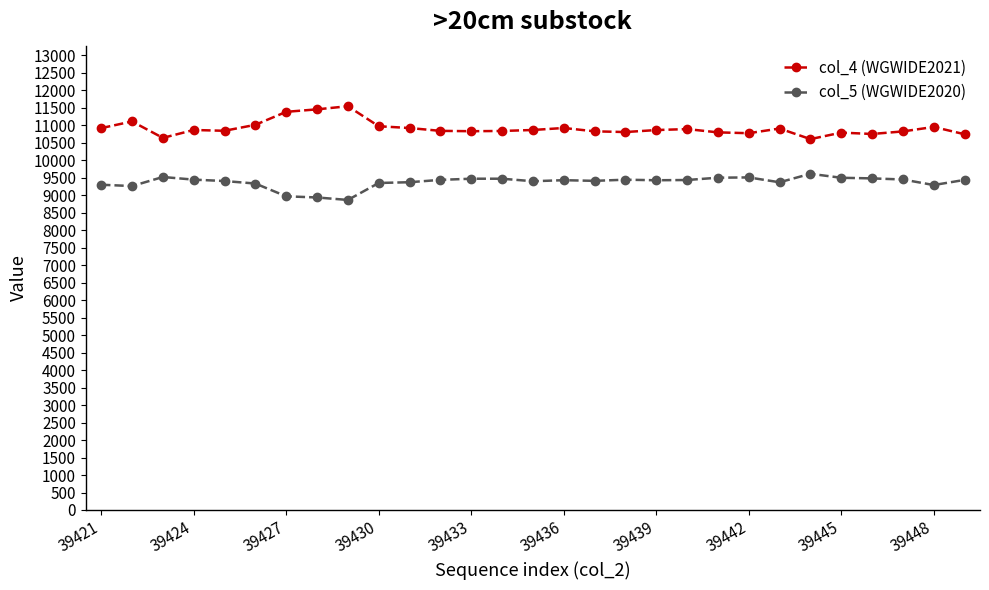

What is the value of the col_5 (WGWIDE2020) point at the 12th from the left?

9437